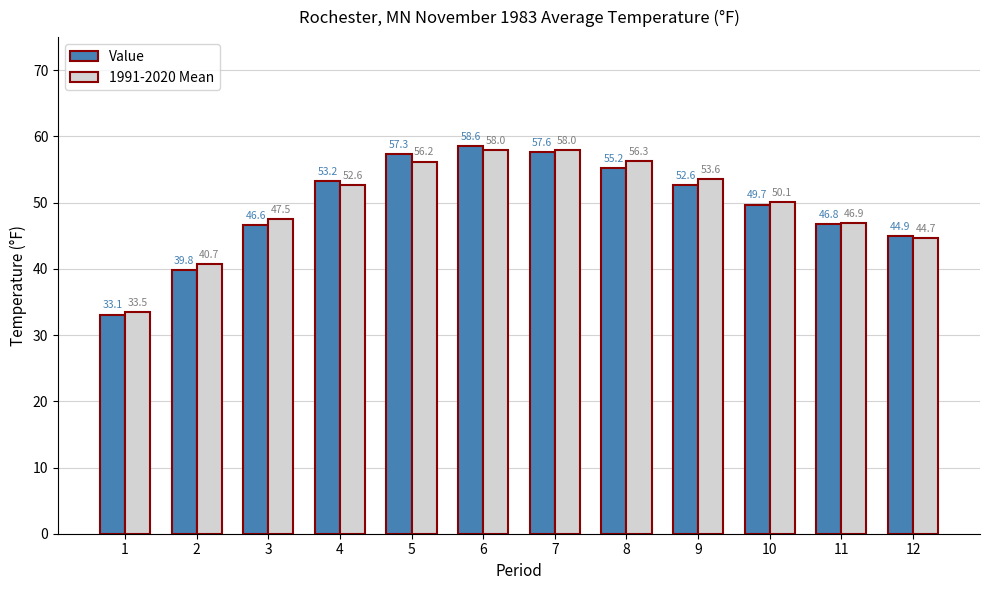

Are the bars horizontal?

No